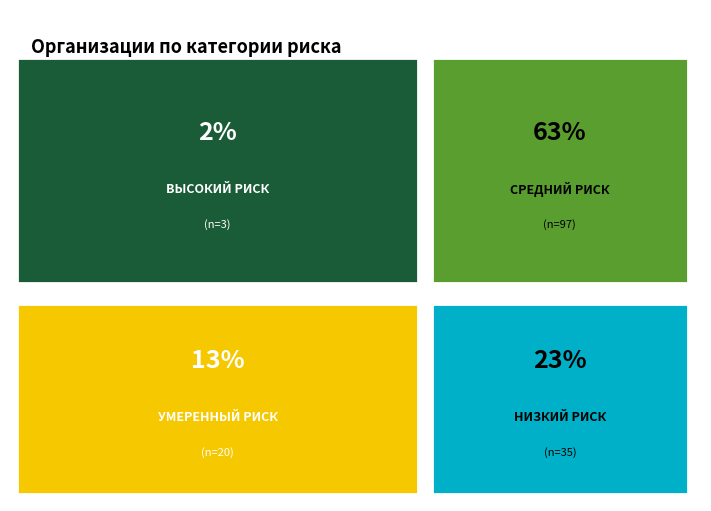

Read the value at НИЗКИЙ РИСК.

35